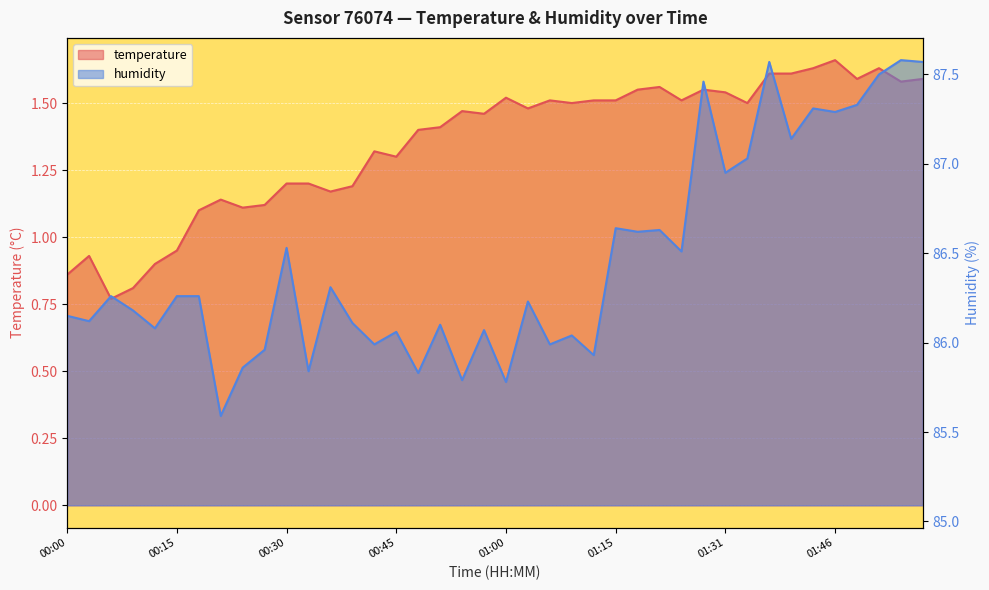

Between 00:00 and 01:03, which is larger?

01:03